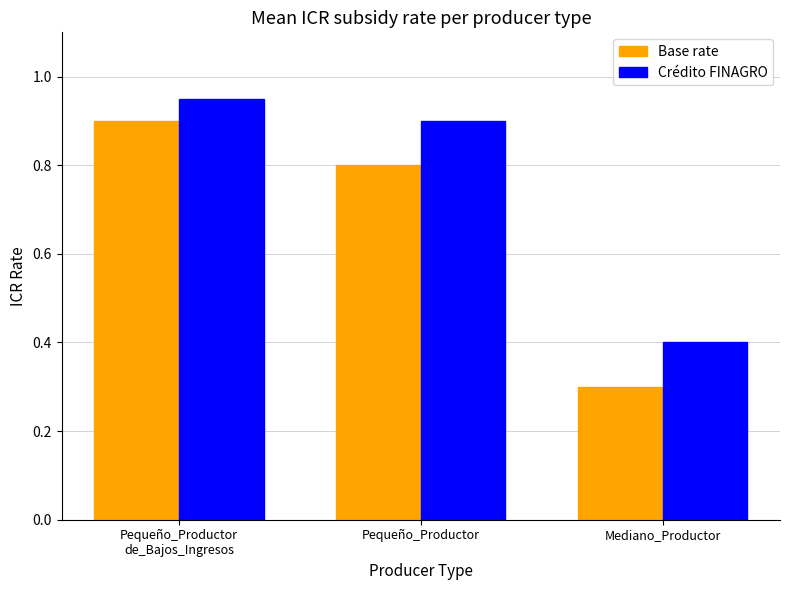

Rank the series by their maximum value, from highest to lowest.

Crédito FINAGRO, Base rate